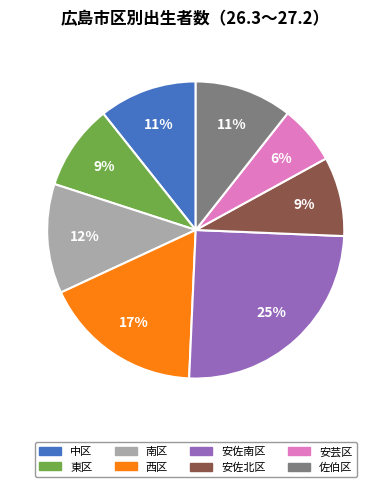

Which has a higher value, 南区 or 安芸区?

南区